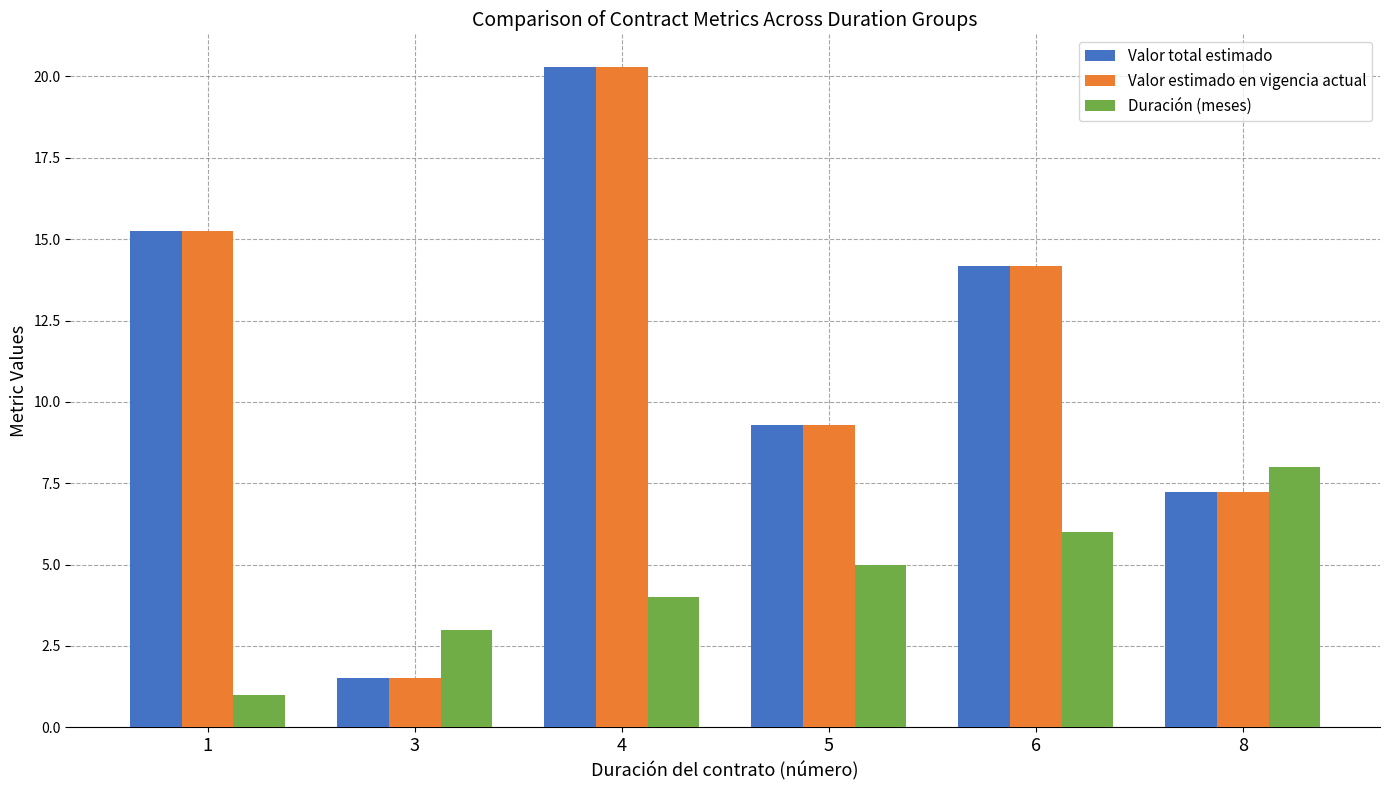

What is the greatest value displayed?

20.3